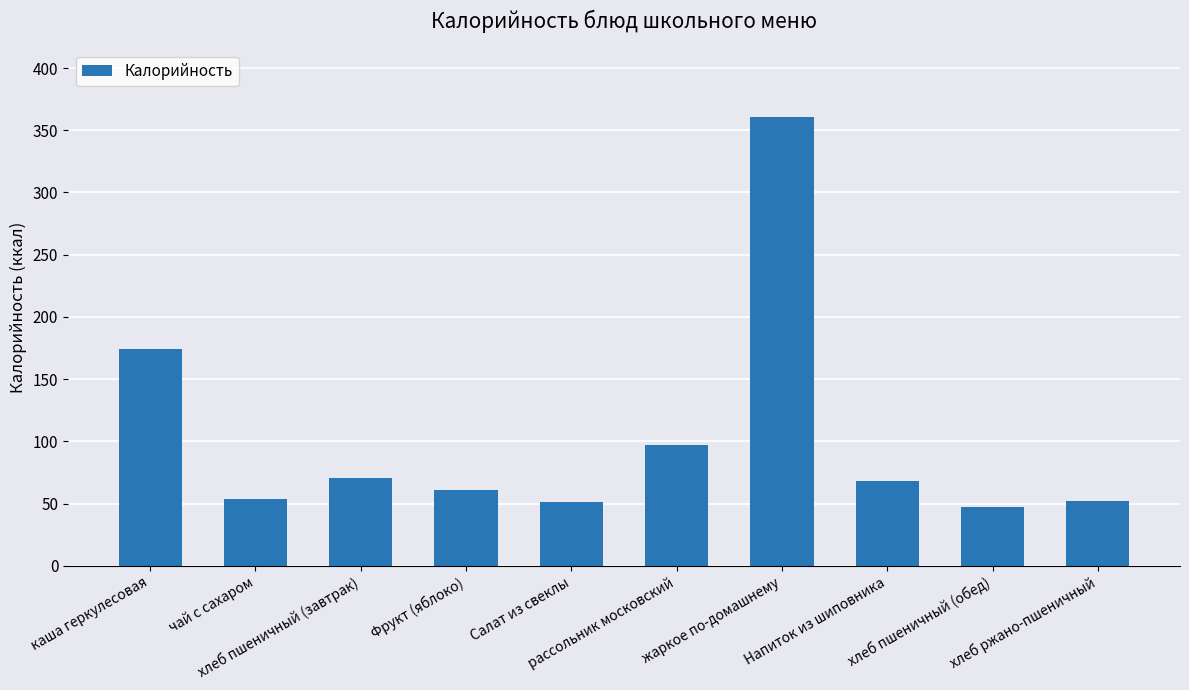

At which label is the value closest to 204?

каша геркулесовая